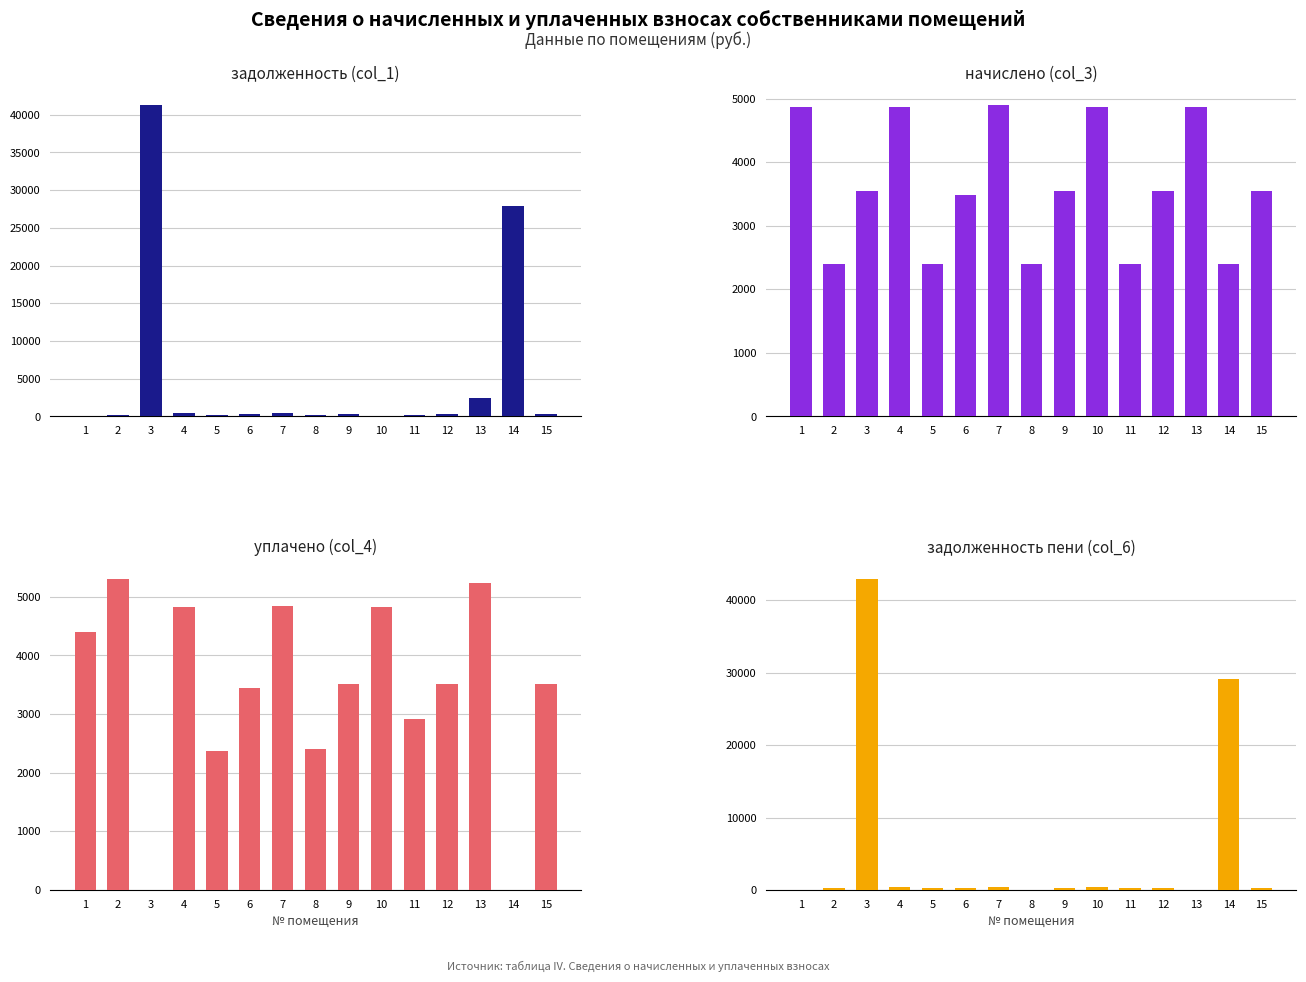

Rank the categories by задолженность пени (col_6) value from highest to lowest.

3, 14, 7, 4, 10, 9, 12, 15, 6, 2, 5, 11, 1, 8, 13